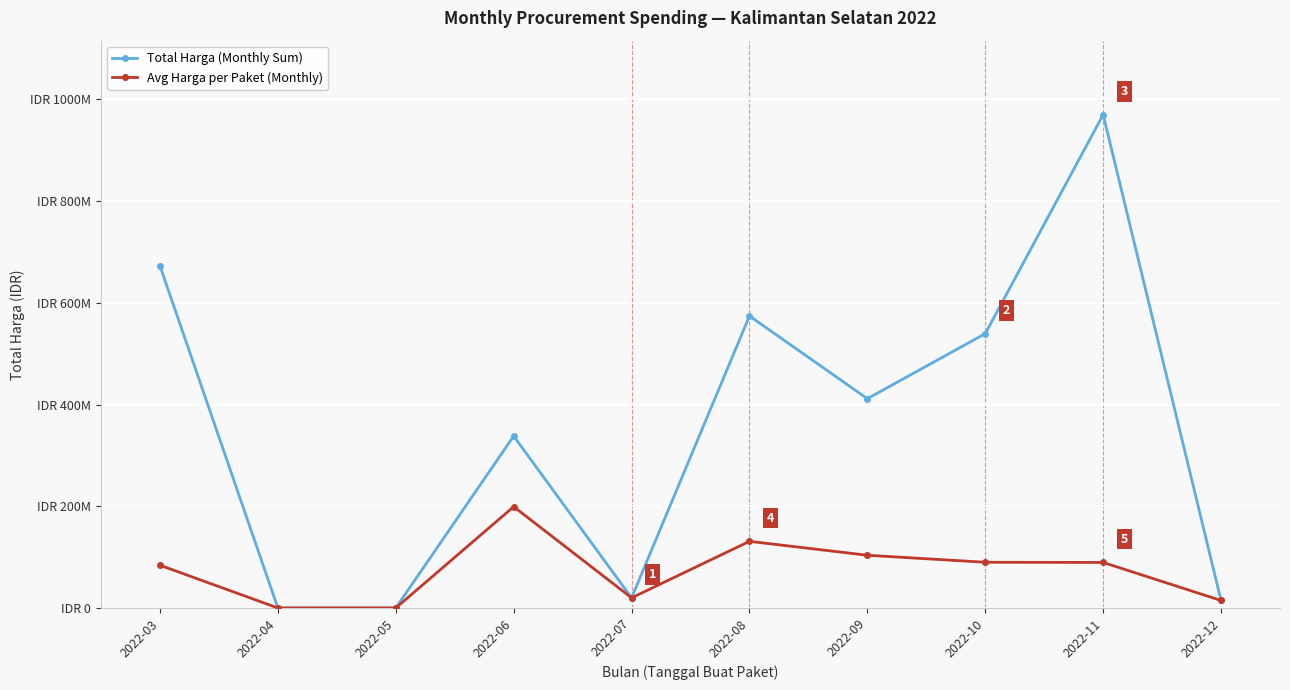

At which label does Avg Harga per Paket (Monthly) reach its peak?

2022-06